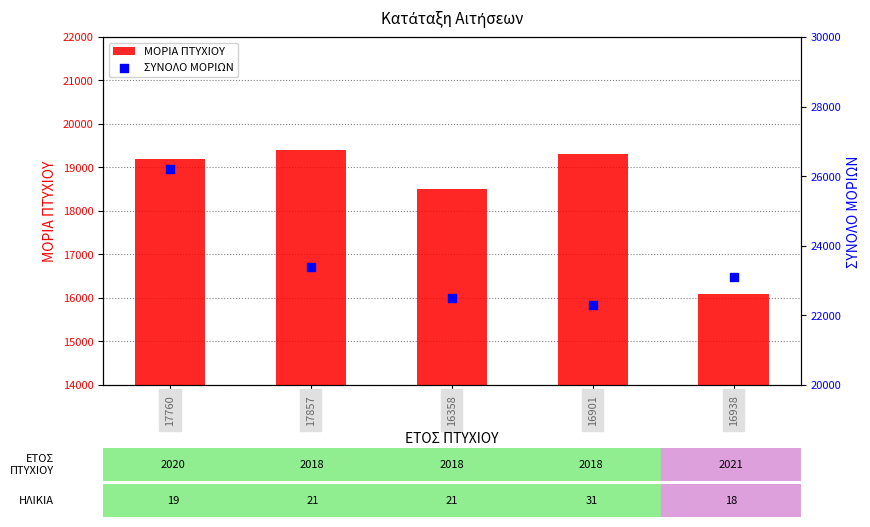

Is the value of ΣΥΝΟΛΟ ΜΟΡΙΩΝ at 16901 greater than the value of ΜΟΡΙΑ ΠΤΥΧΙΟΥ at 17857?

Yes